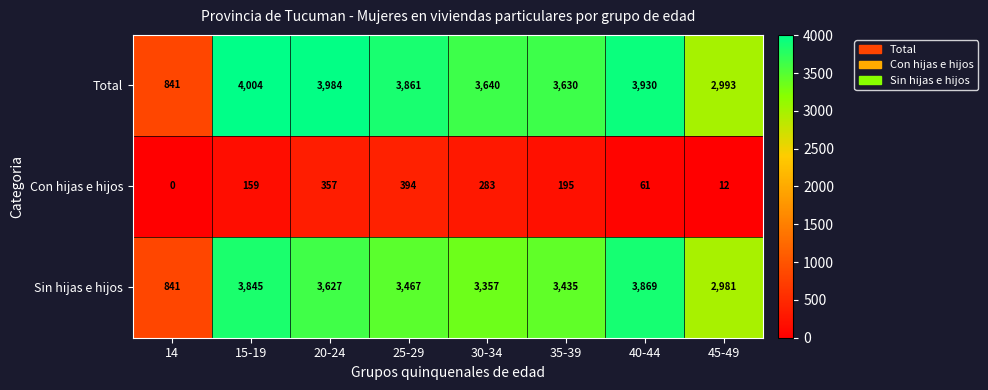

Which category has the lowest value across all series?

14